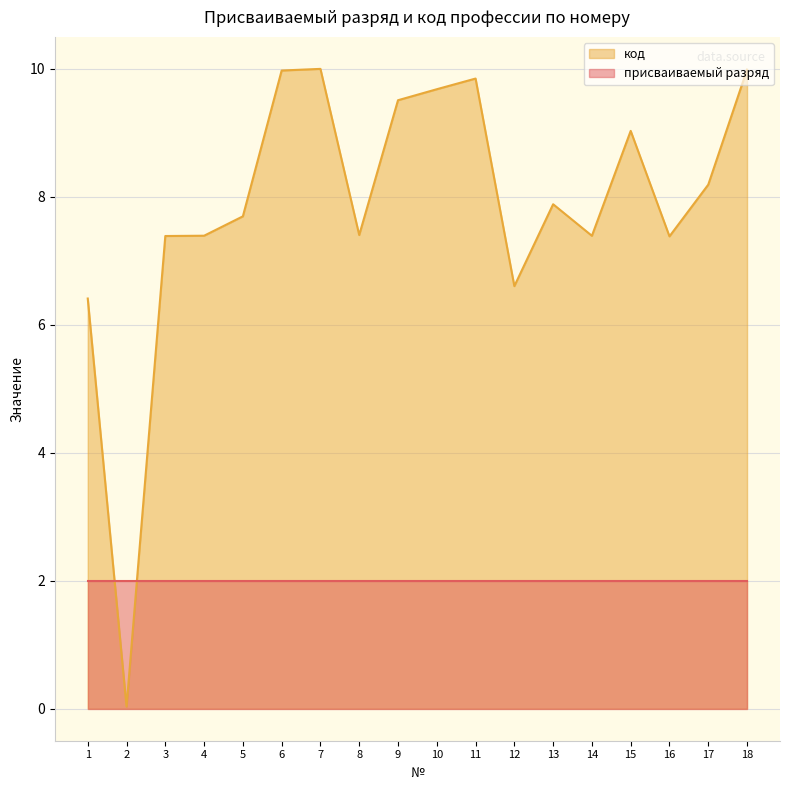

Reading right to left, what are all the values shown in this chart?

10.0	8.2	7.4	9.0	7.4	7.9	6.6	9.8	9.7	9.5	7.4	10.0	10.0	7.7	7.4	7.4	0.0	6.4